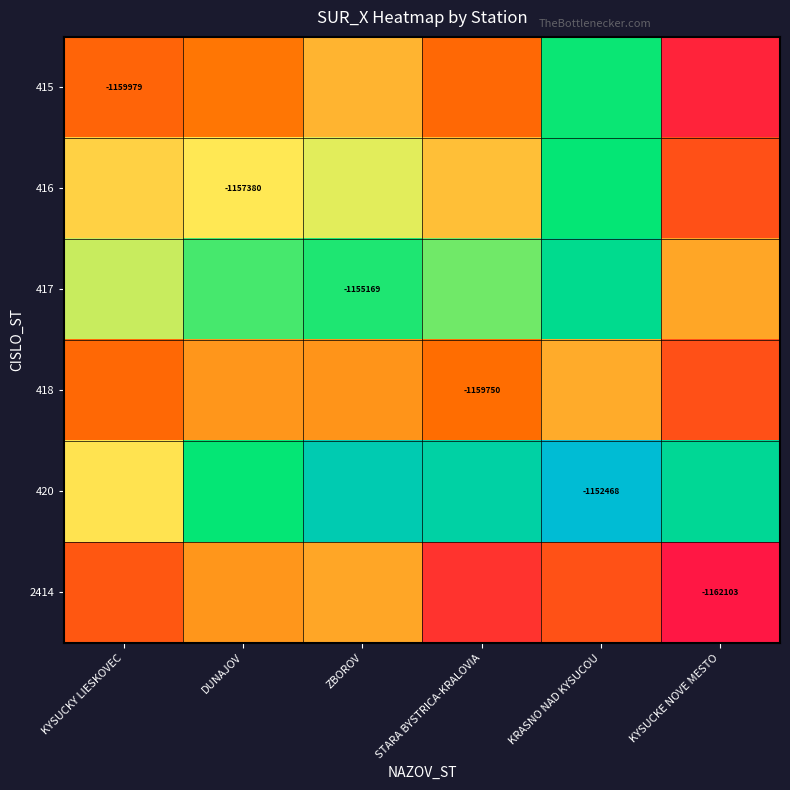

Which category has the lowest value in the 416 series?

KYSUCKE NOVE MESTO